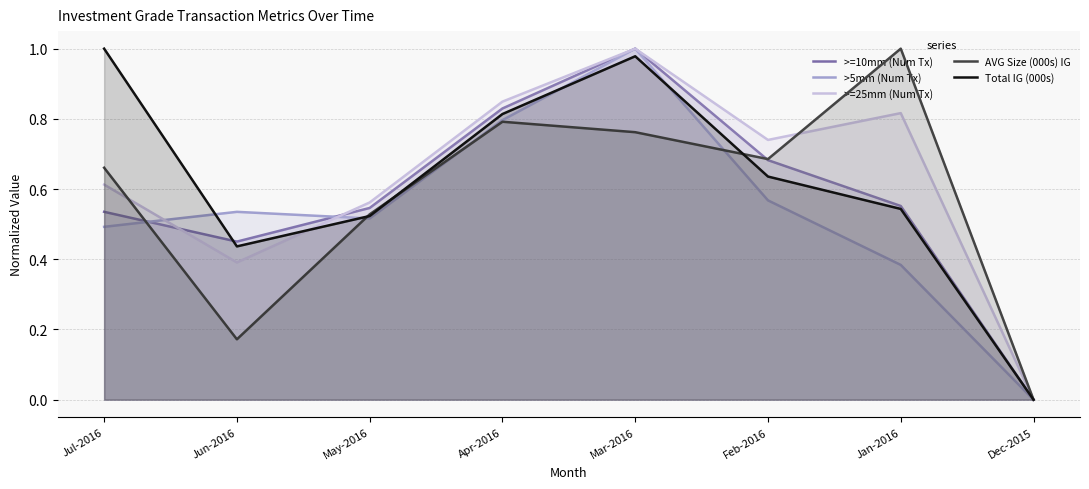

What is the average value of the Total IG (000s) series?

0.6